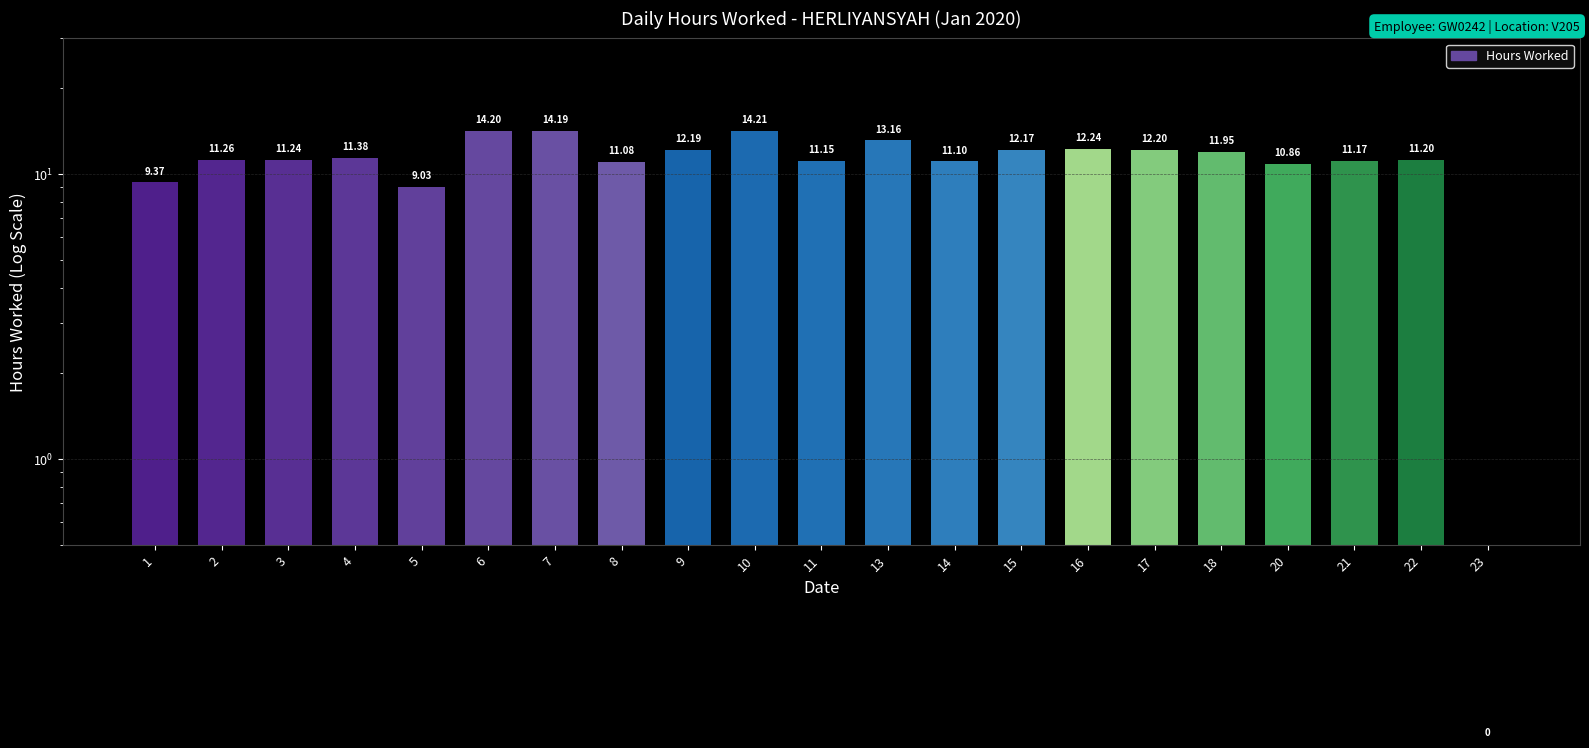

What is the difference between the maximum and second lowest values?

5.2